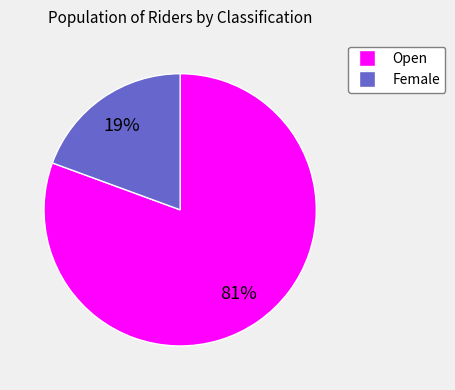

Is the sum of Female and Open greater than half?

Yes